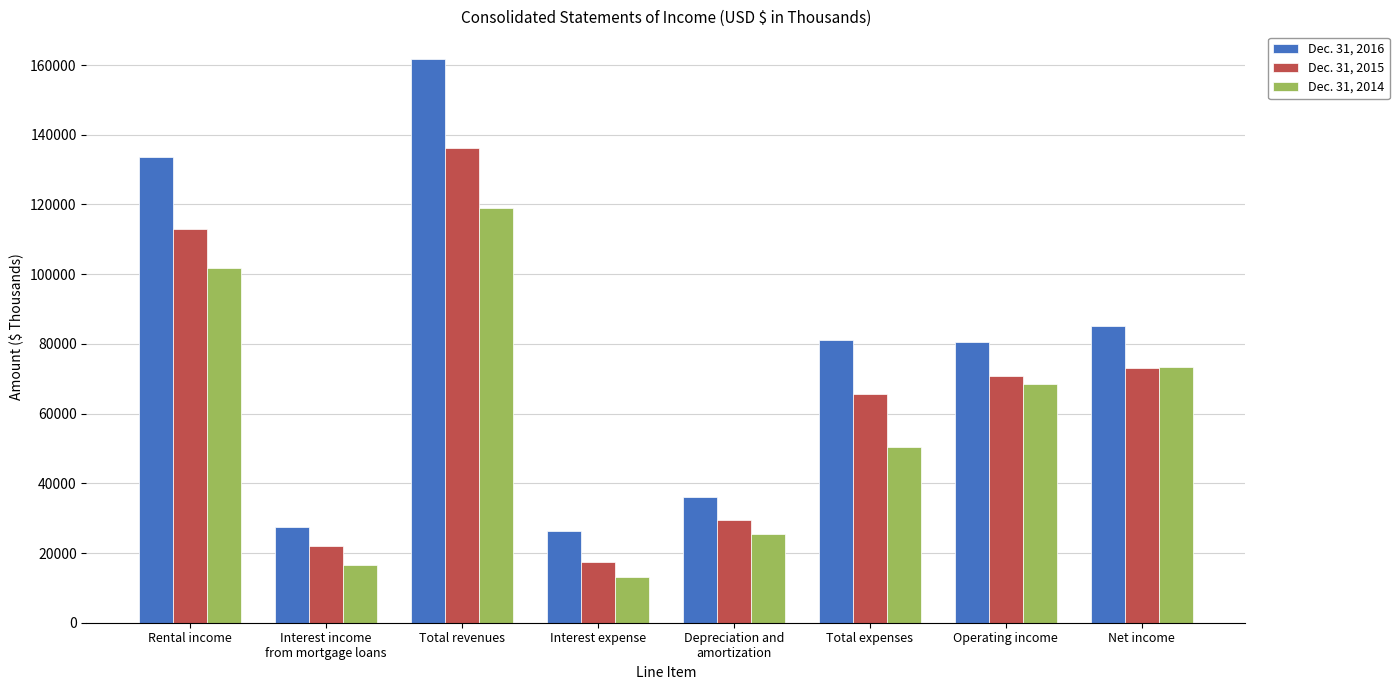

How many categories are shown in the chart?

8